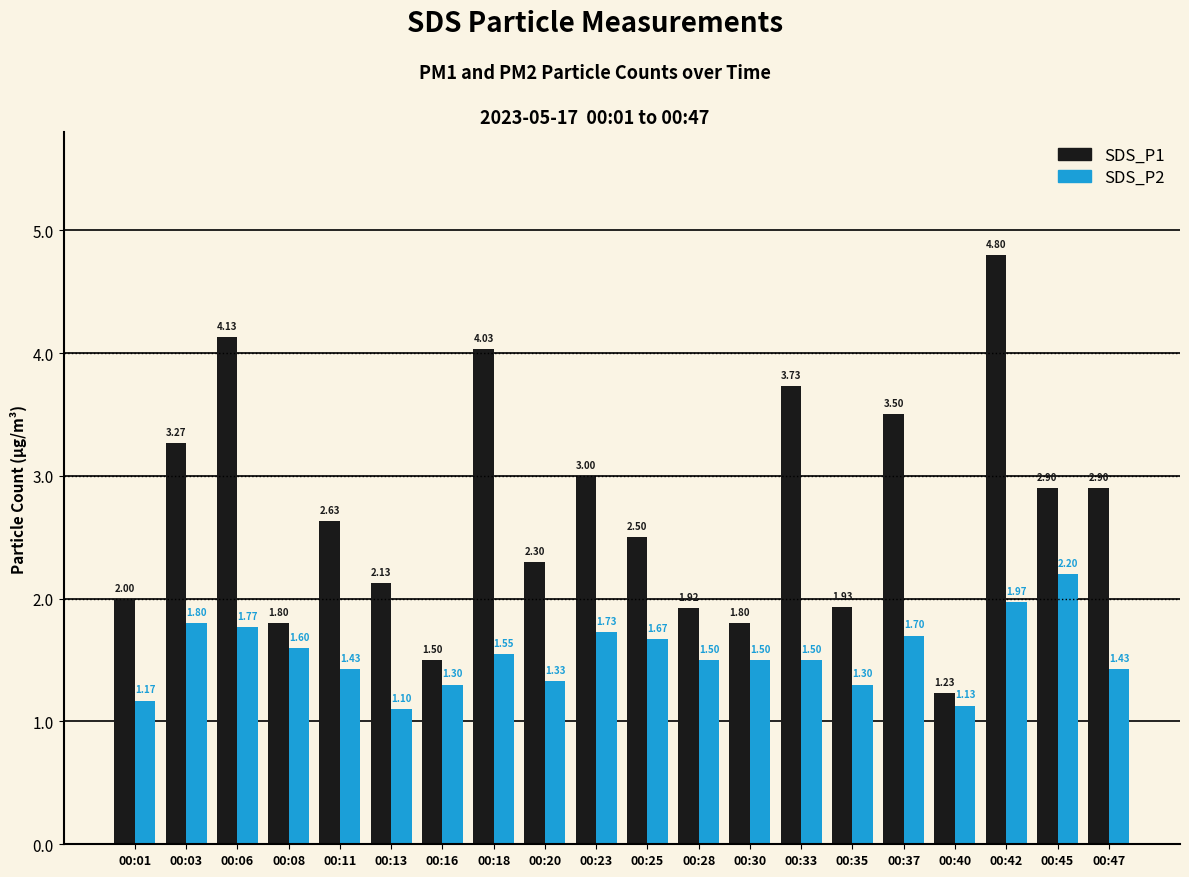

Between 00:18 and 00:20, which series saw the biggest shift?

SDS_P1